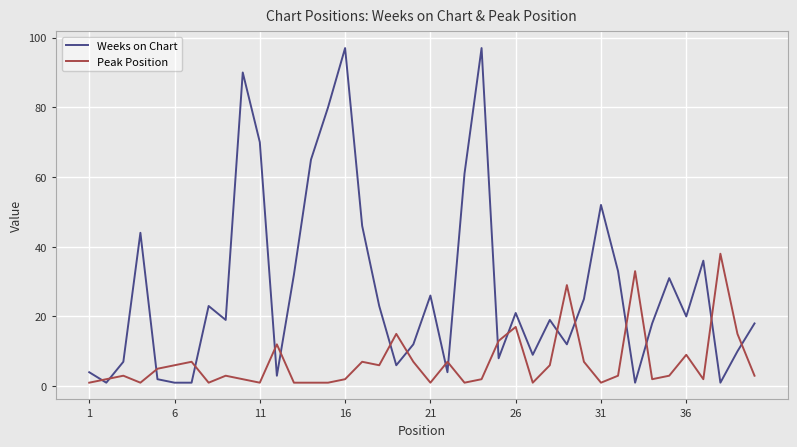

Does the chart display data point markers on the line(s)?

No